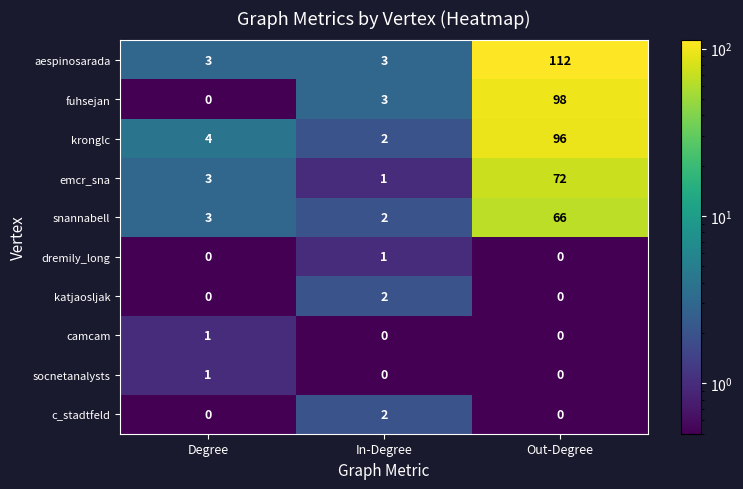

Is it true that aespinosarada equals 112 at Out-Degree?

True